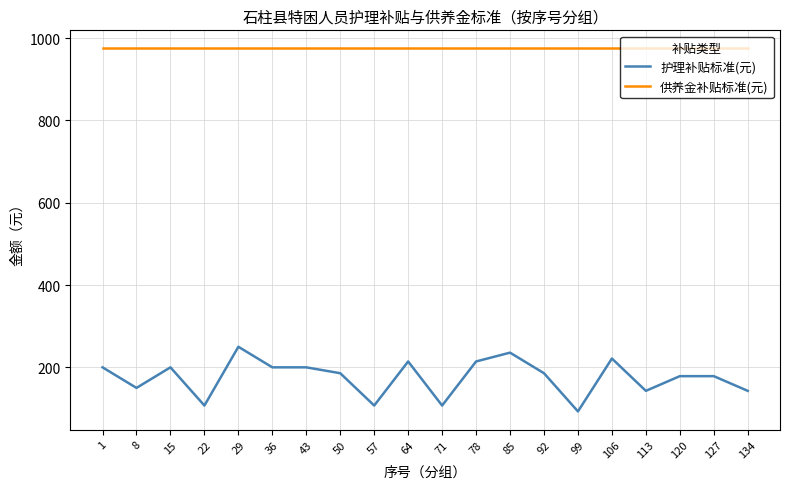

How many lines are shown in the chart?

2